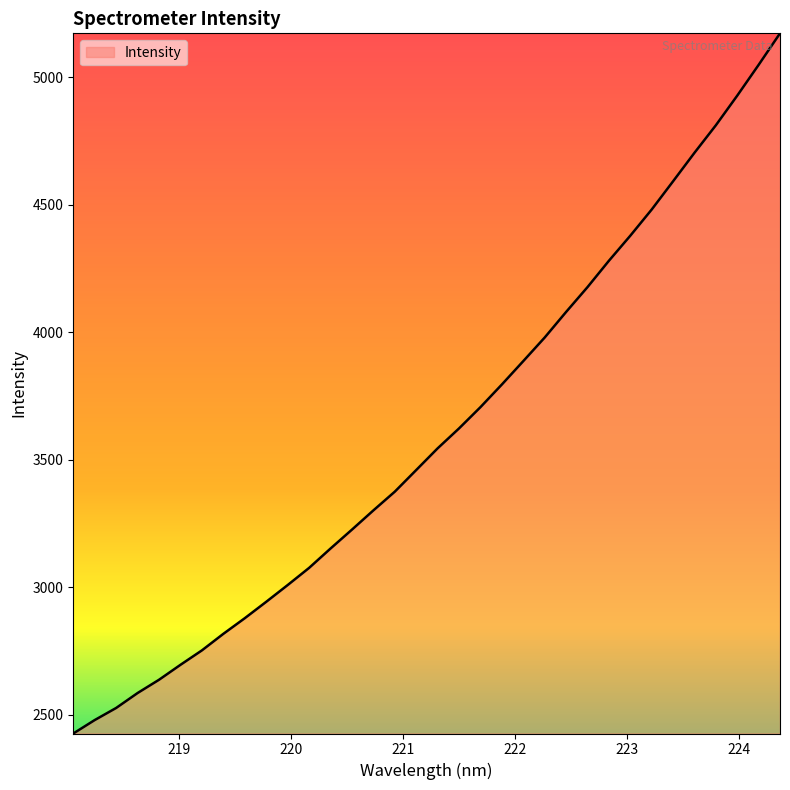

What is the difference between the maximum and minimum values?

2746.9